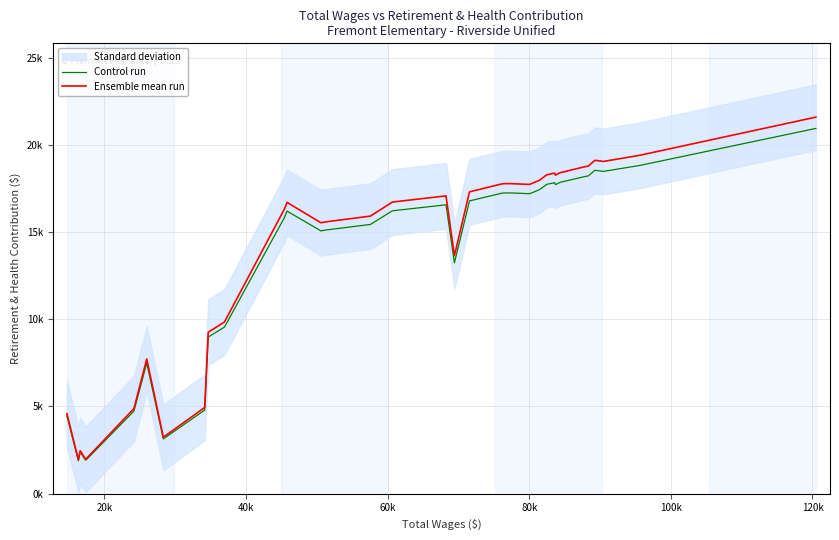

At how many categories does at least one series exceed 15103?

24